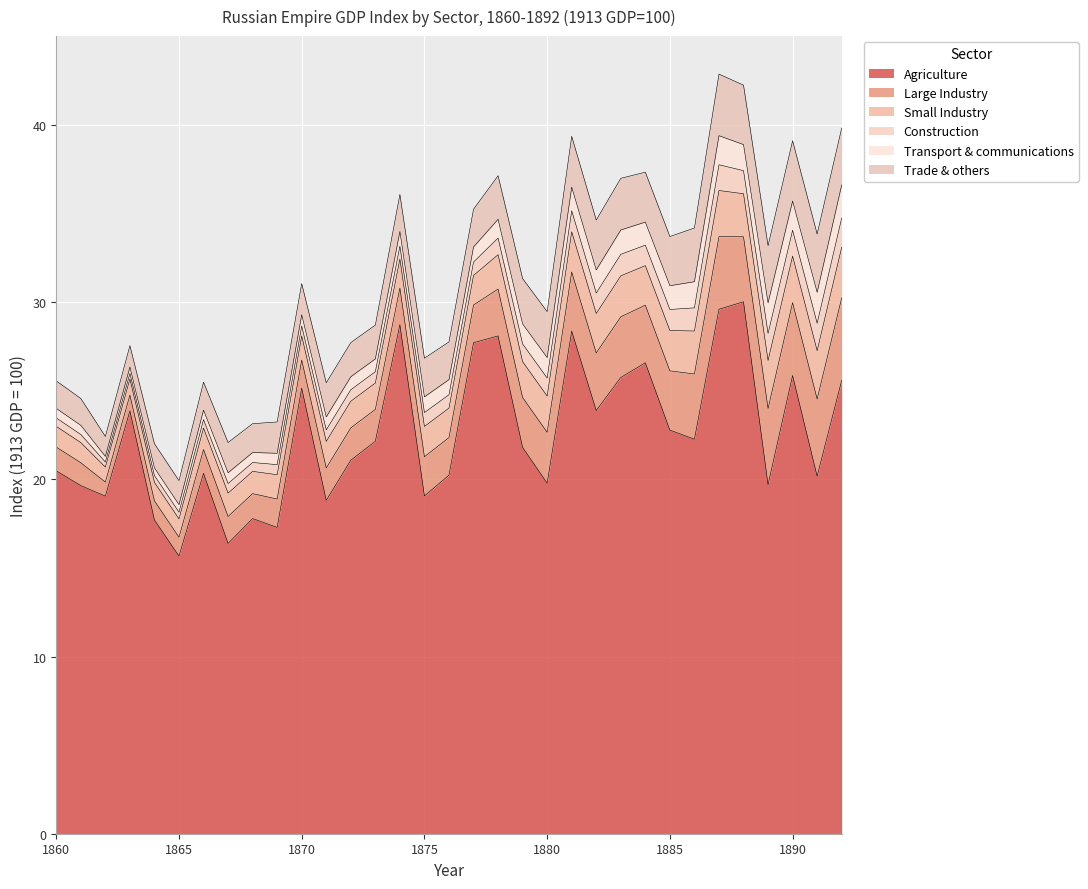

What is the sum of all Small Industry values?

59.6